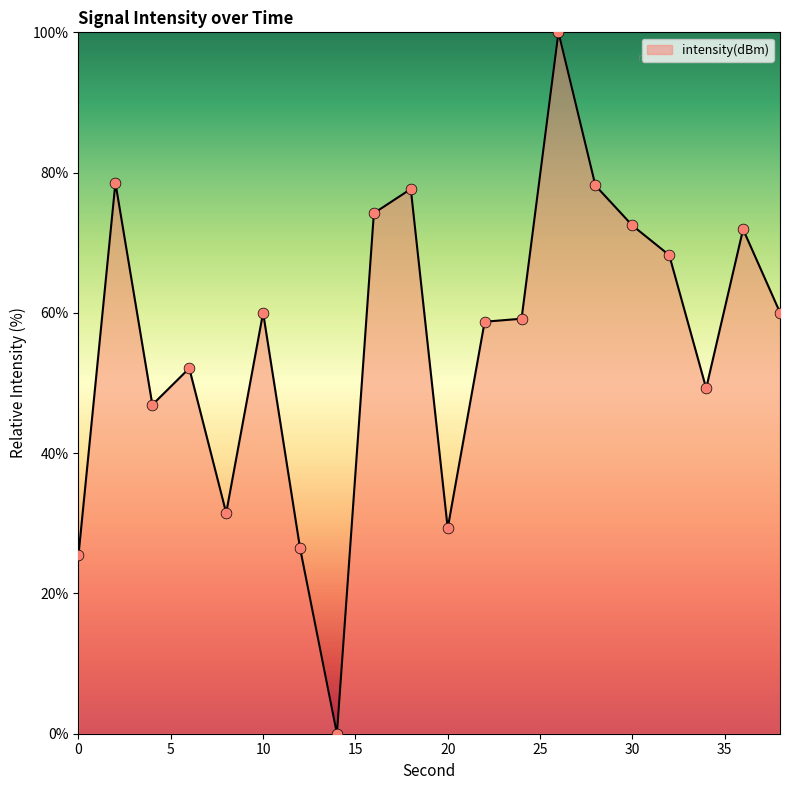

What is the difference between the maximum and minimum values?

100.0